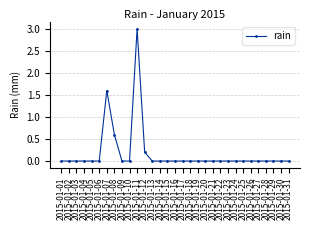

What is the greatest value displayed?

3.0